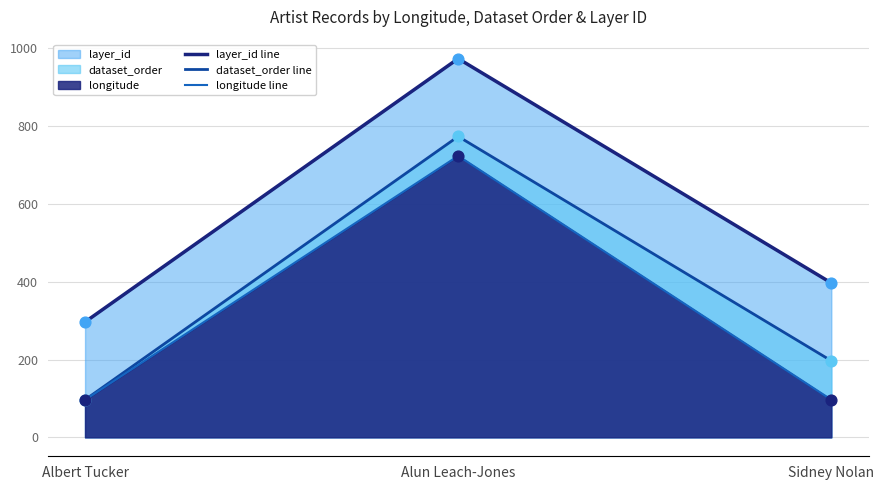

What are all the series names shown in the legend?

layer_id line, dataset_order line, longitude line